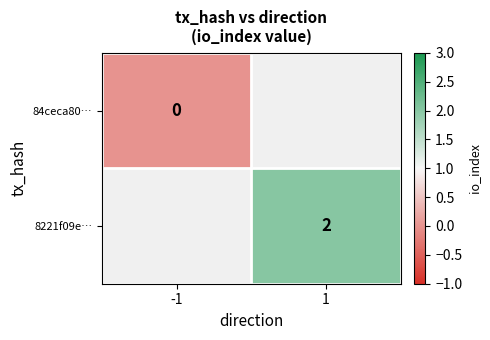

The 8221f09e… series shows 2 at 1. True or false?

True